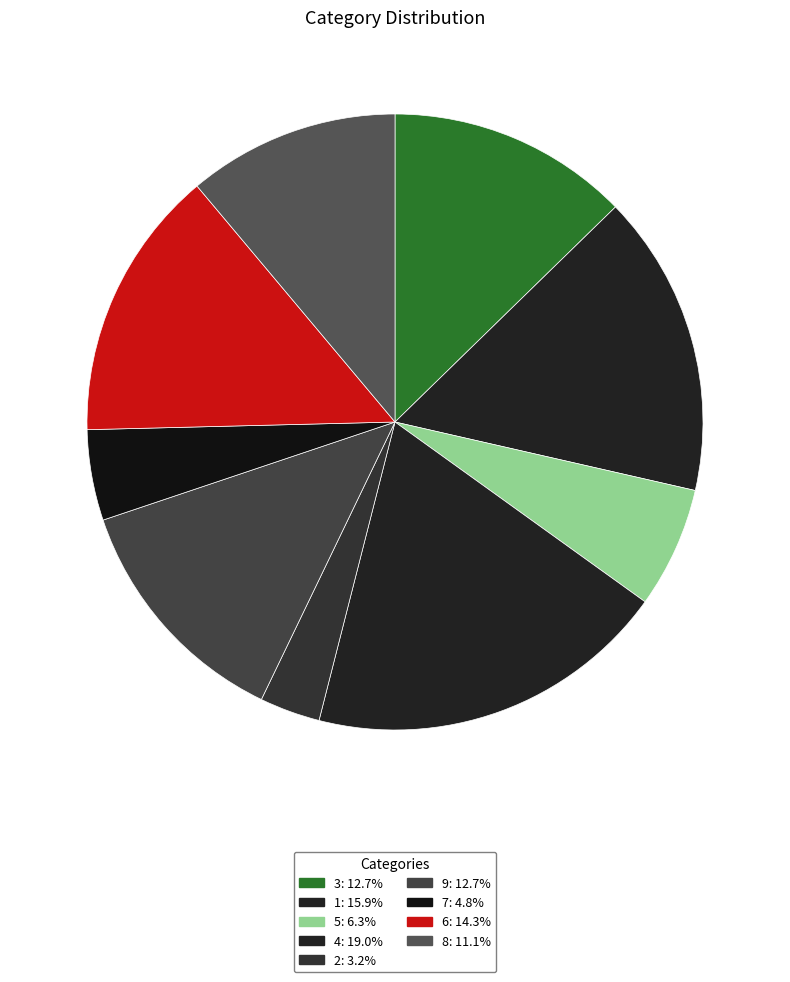

How many slices are in this pie chart?

9